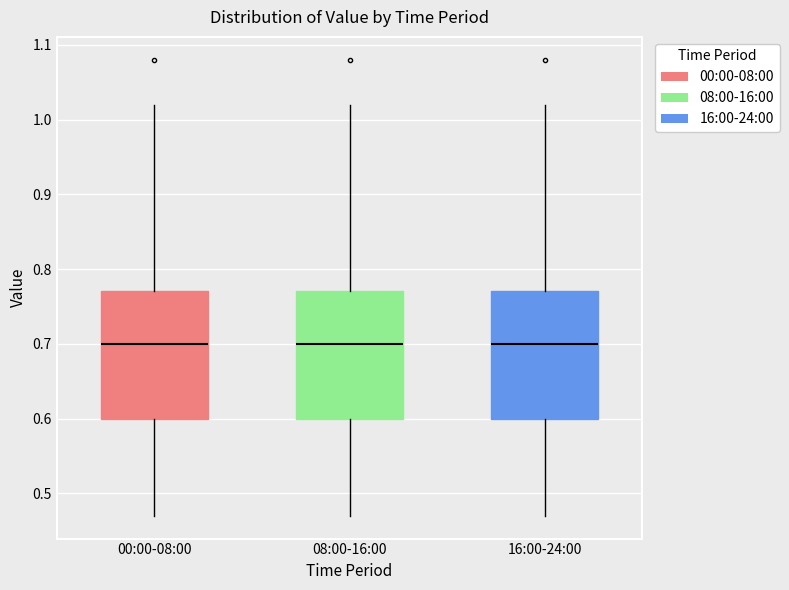

Where does the median line of the box for 00:00-08:00 sit on the y-axis? The values are not printed on the chart, so give them approximately, as read against the axis.

0.70